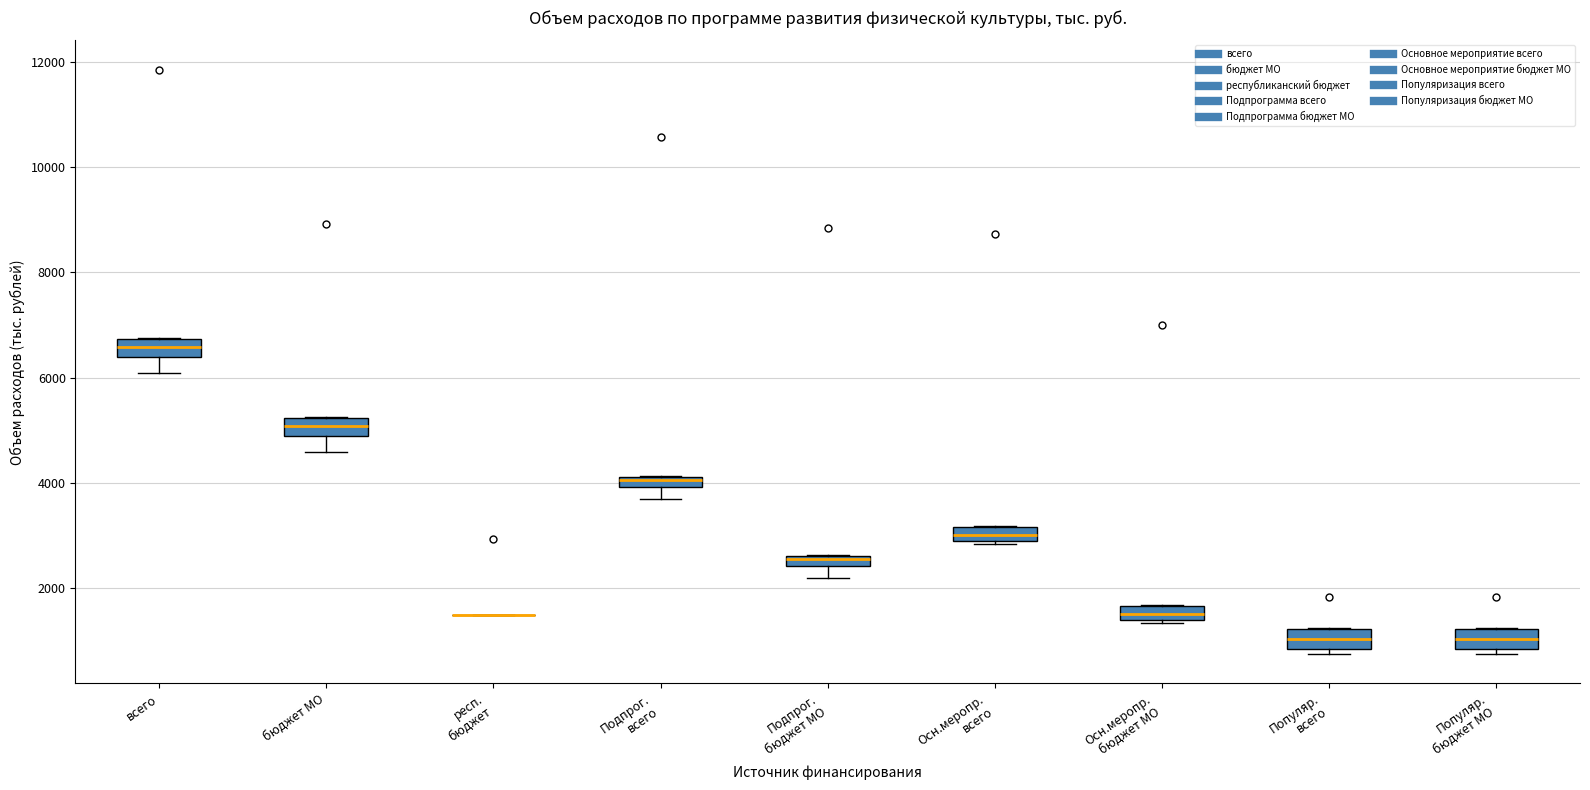

Where is the upper edge of the box for Осн.меропр. бюджет МО on the y-axis? The values are not printed on the chart, so give them approximately, as read against the axis.

1600